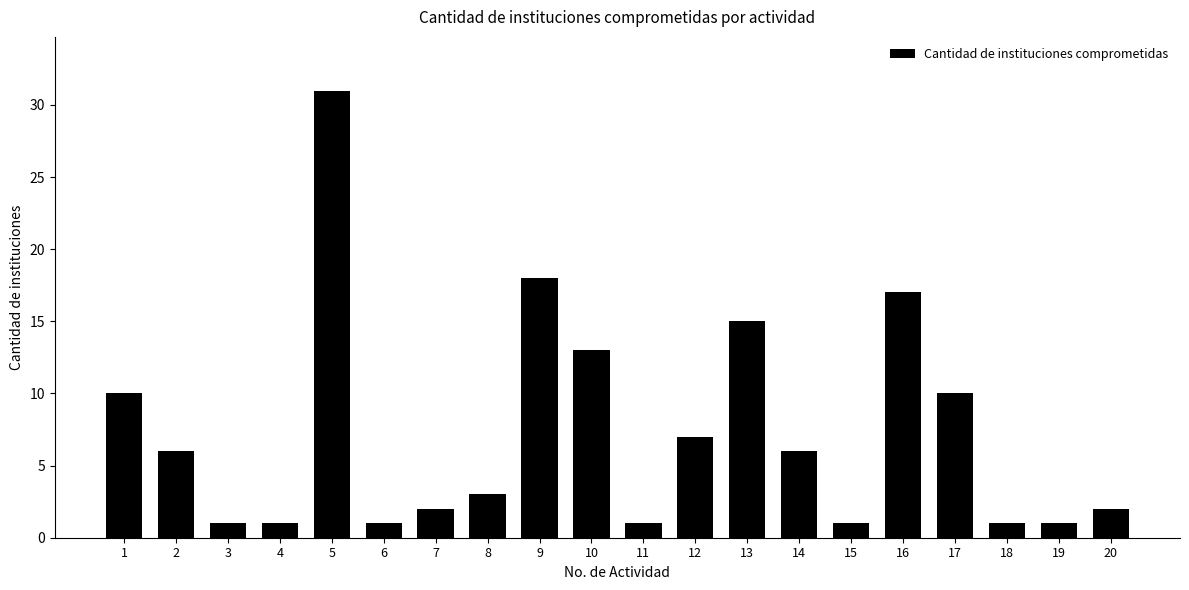

How many data points are less than 6?

10